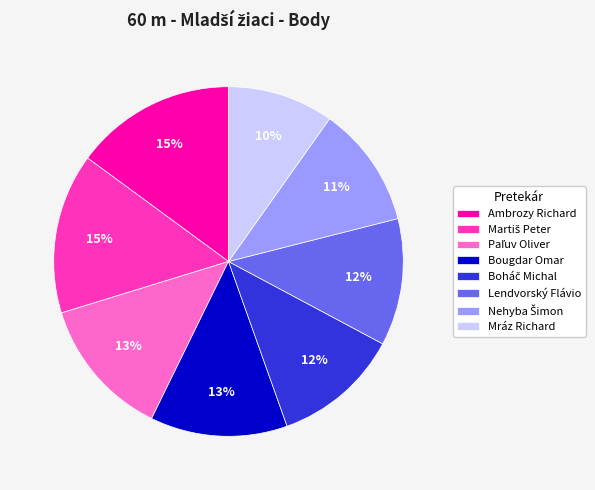

Is there a majority slice in this chart?

No